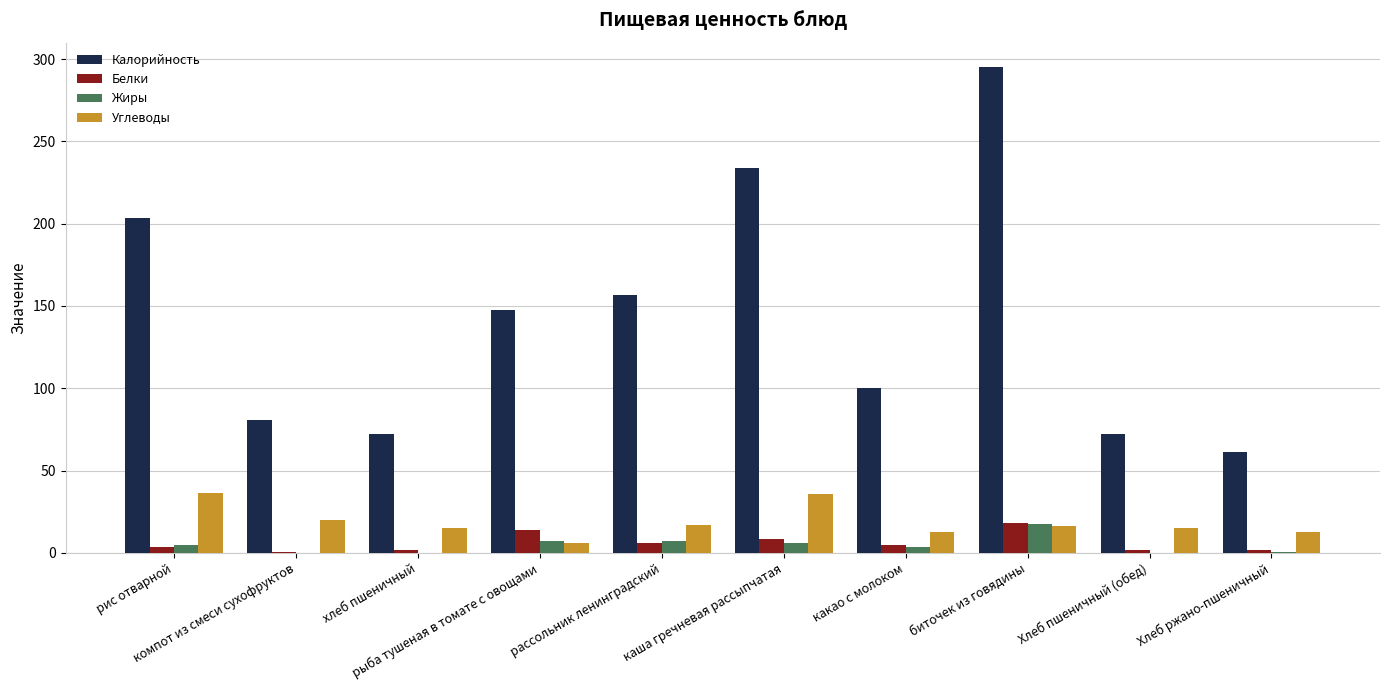

What is the greatest value displayed?

295.2